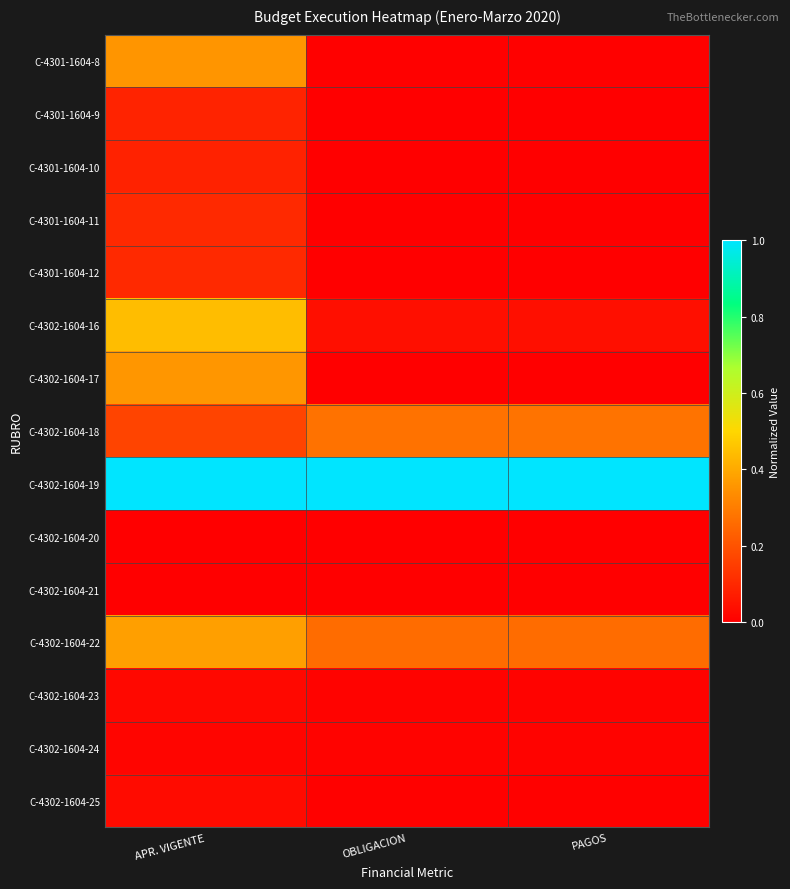

Rank the series at PAGOS from highest to lowest value.

C-4302-1604-19, C-4302-1604-18, C-4302-1604-22, C-4302-1604-16, C-4302-1604-24, C-4302-1604-23, C-4302-1604-25, C-4301-1604-8, C-4302-1604-20, C-4301-1604-12, C-4301-1604-9, C-4301-1604-11, C-4301-1604-10, C-4302-1604-17, C-4302-1604-21